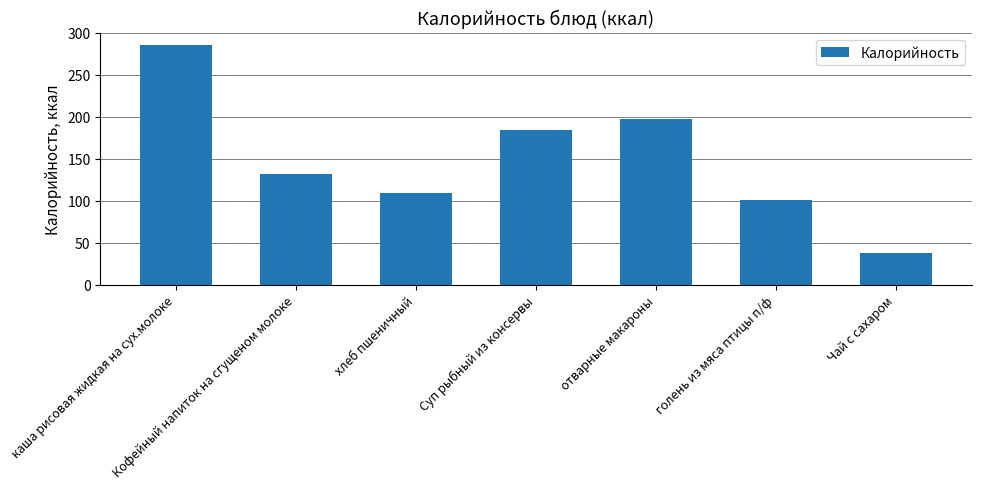

List the labels in order of value, smallest first.

Чай с сахаром, голень из мяса птицы п/ф, хлеб пшеничный, Кофейный напиток на сгущеном молоке, Суп рыбный из консервы, отварные макароны, каша рисовая жидкая на сух.молоке